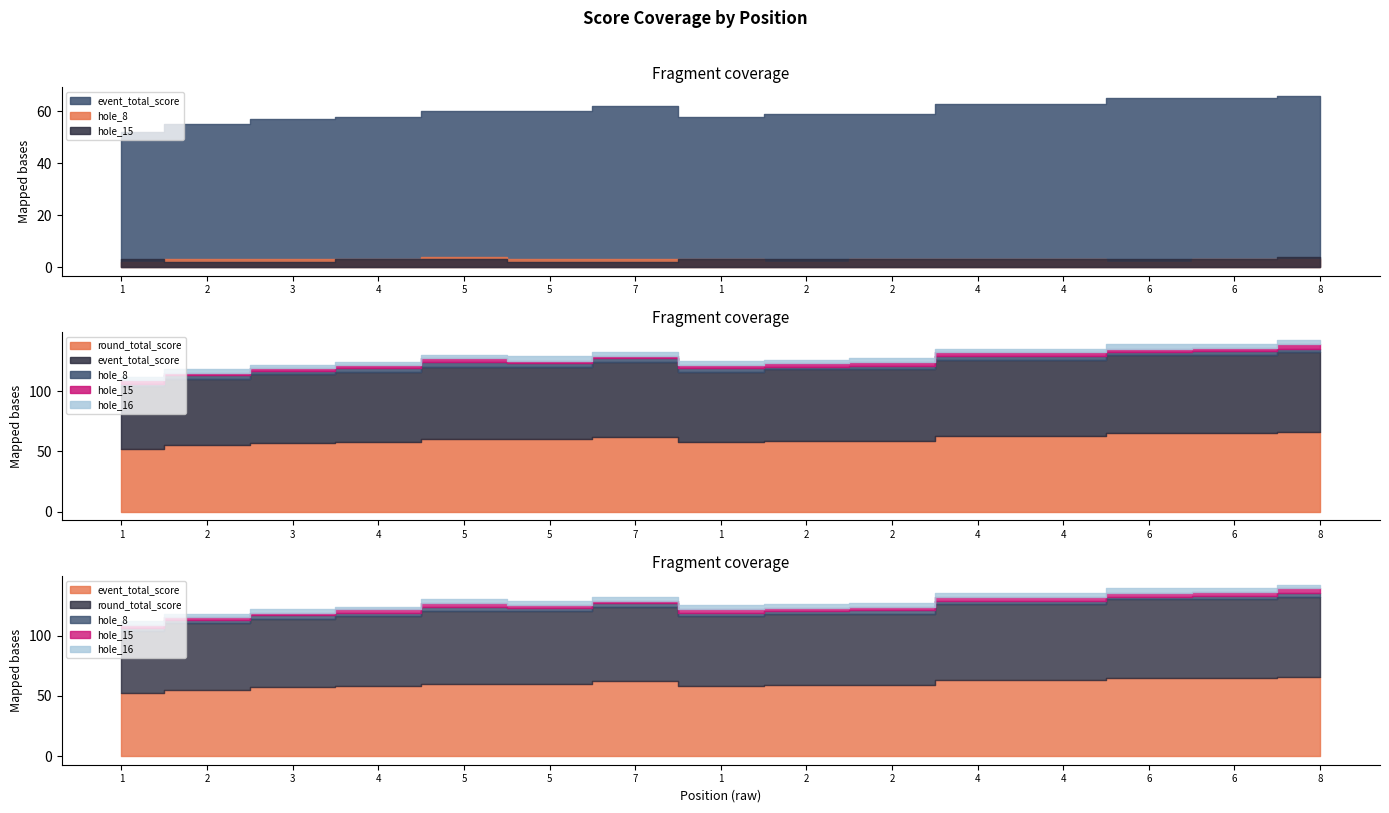

Reading right to left, list all the values displayed in this chart.

event_total_score: 8=66	6=65	6=65	4=63	4=63	2=59	2=59	1=58	7=62	5=60	5=60	4=58	3=57	2=55	1=52
round_total_score: 8=66	6=65	6=65	4=63	4=63	2=59	2=59	1=58	7=62	5=60	5=60	4=58	3=57	2=55	1=52
hole_8: 8=3	6=3	6=2	4=3	4=3	2=3	2=2	1=3	7=3	5=3	5=4	4=3	3=3	2=3	1=2
hole_15: 8=4	6=3	6=3	4=3	4=3	2=3	2=3	1=3	7=2	5=2	5=3	4=3	3=2	2=2	1=3
hole_16: 8=3	6=3	6=4	4=3	4=3	2=3	2=3	1=3	7=3	5=4	5=3	4=2	3=3	2=3	1=3